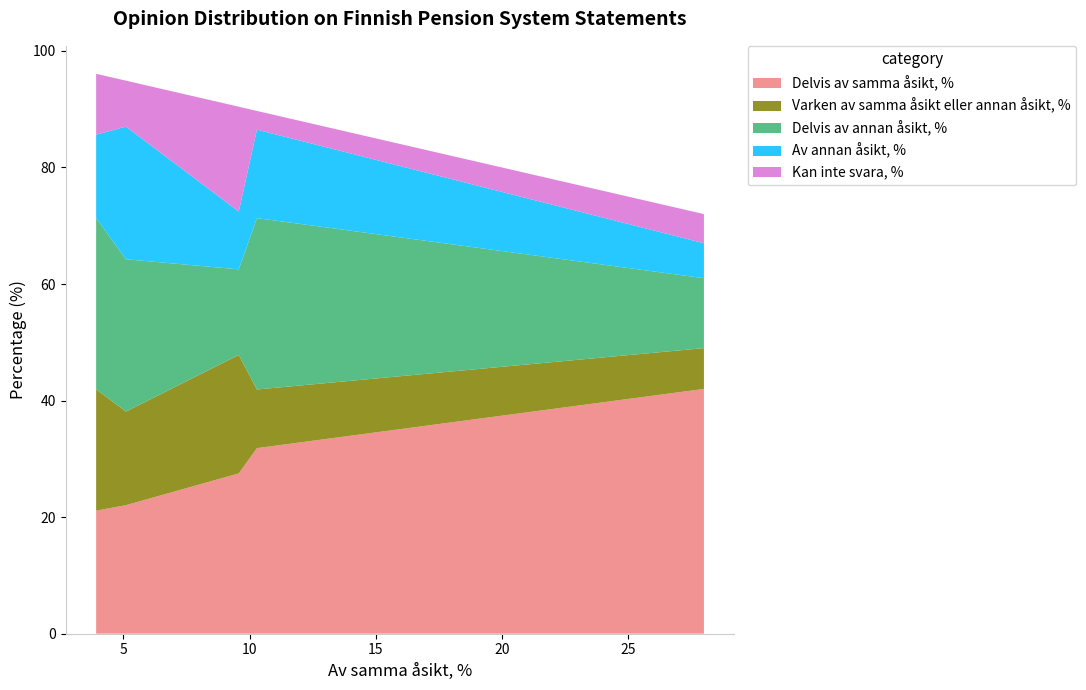

What is the maximum value for Delvis av samma åsikt, %?

42.0